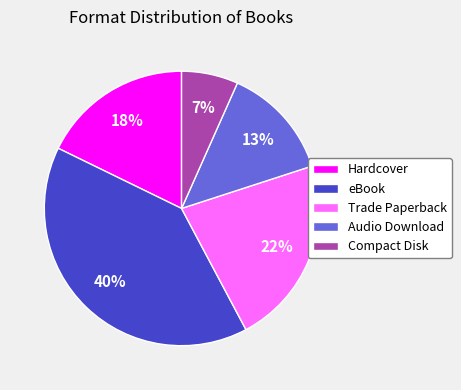

Rank the categories by value from highest to lowest.

eBook, Trade Paperback, Hardcover, Audio Download, Compact Disk